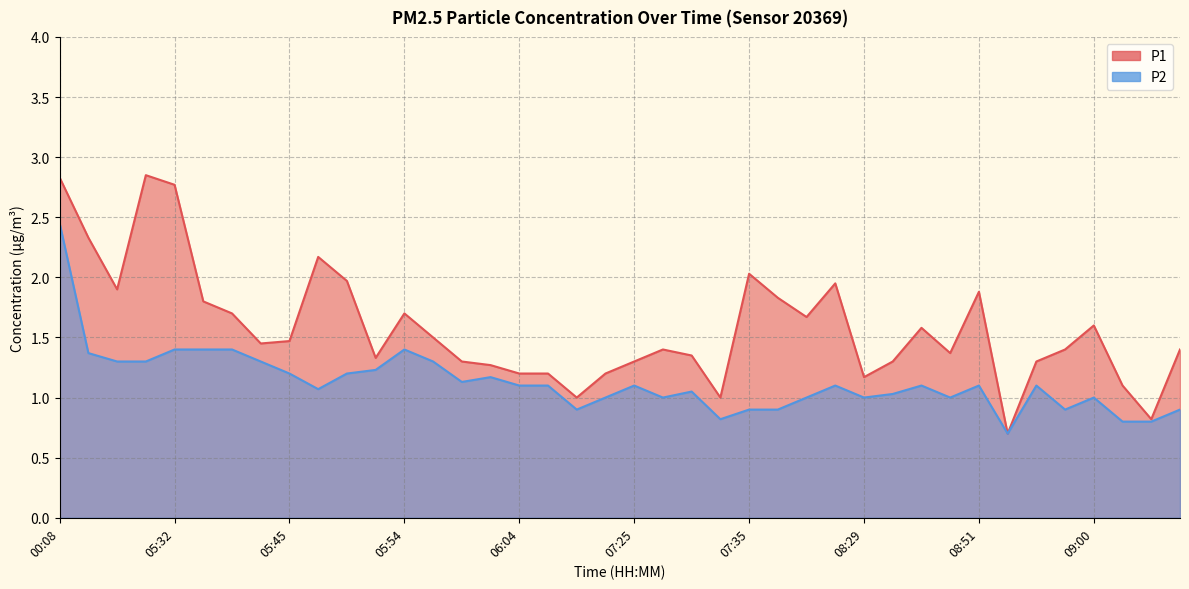

What are all the series names shown in the legend?

P1, P2